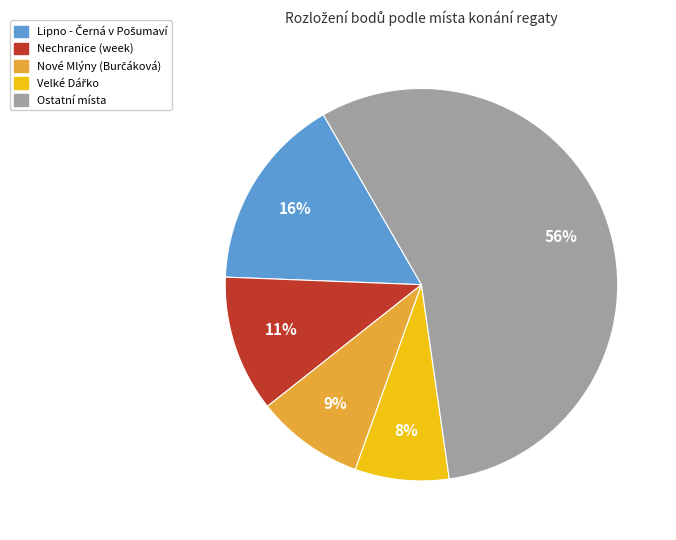

To the nearest percent, what percentage of the pie is Ostatní místa?

56%